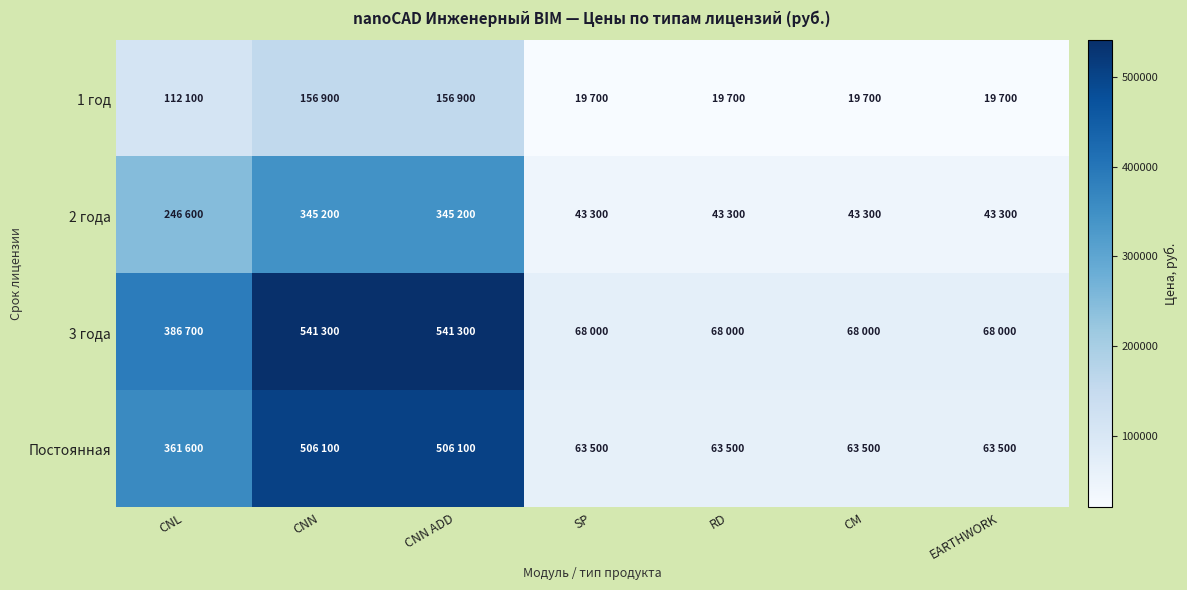

What is the total value across all series at EARTHWORK?

194500